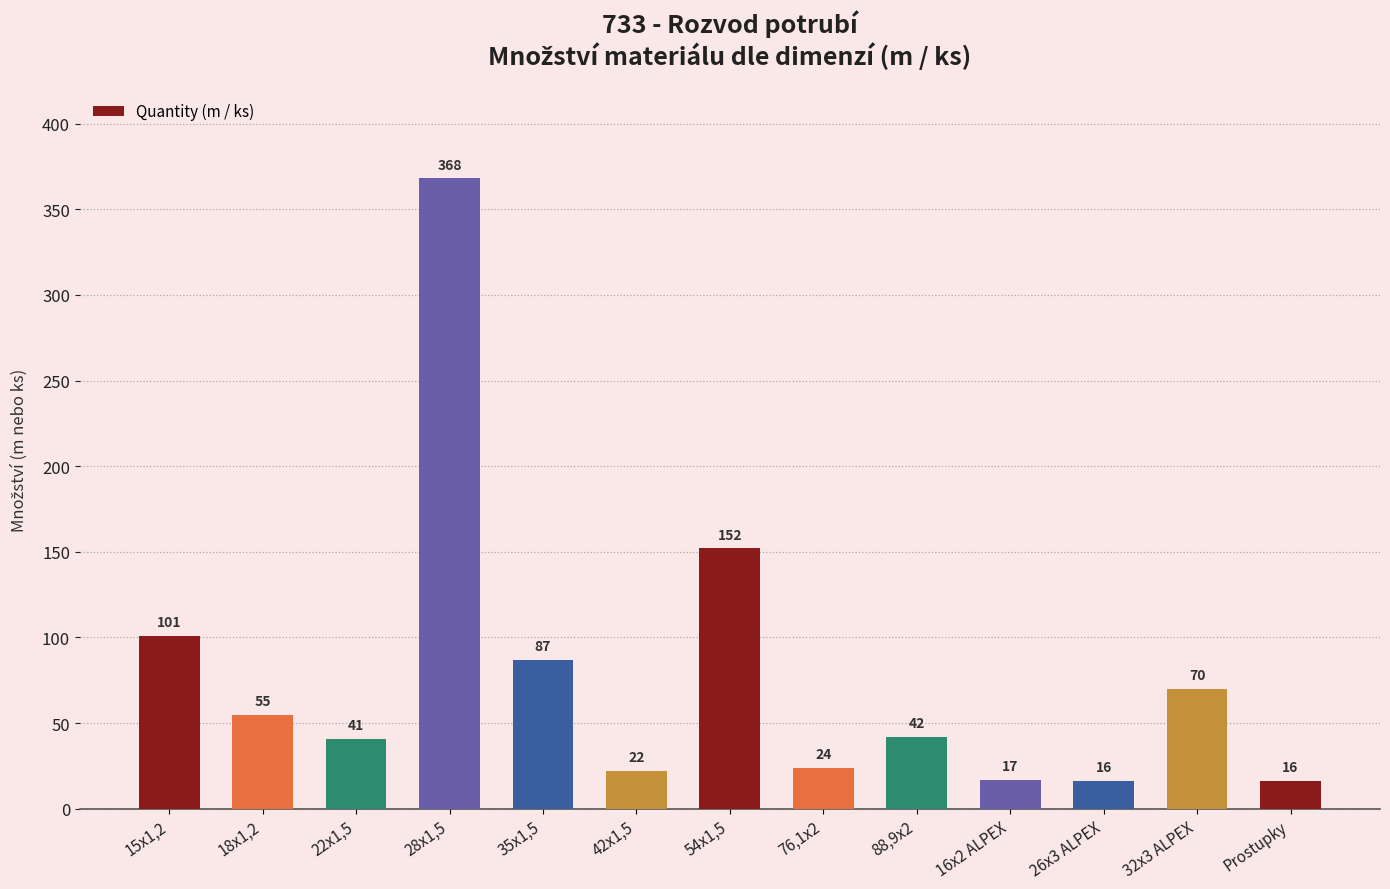

How many data points are less than 42?

6